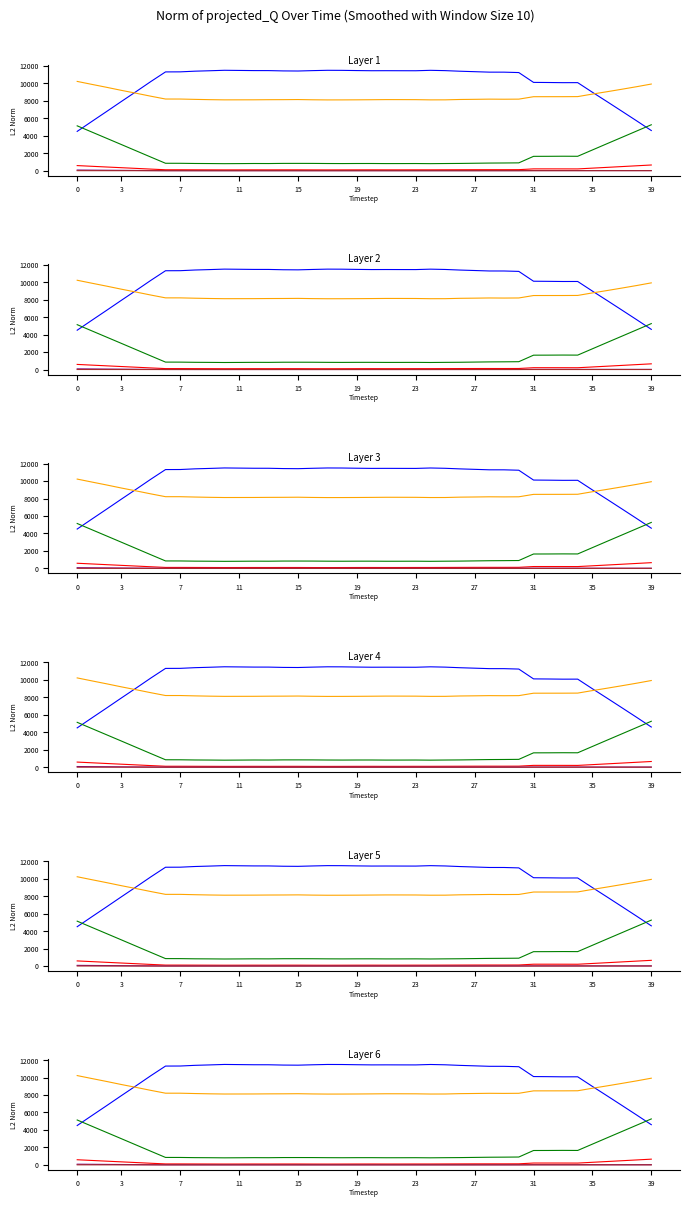

Does the chart display data point markers on the line(s)?

No